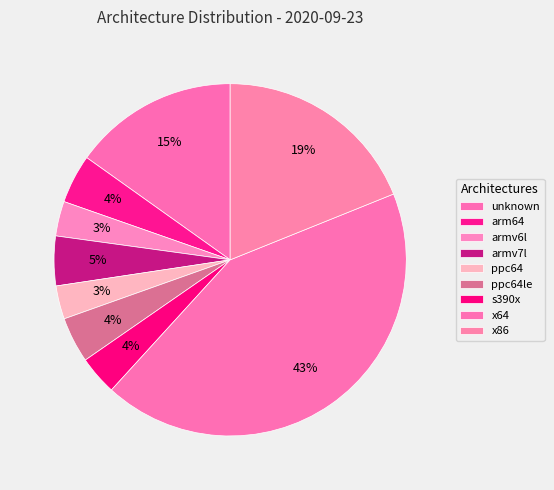

What portion of the pie excludes arm64?

95.5%